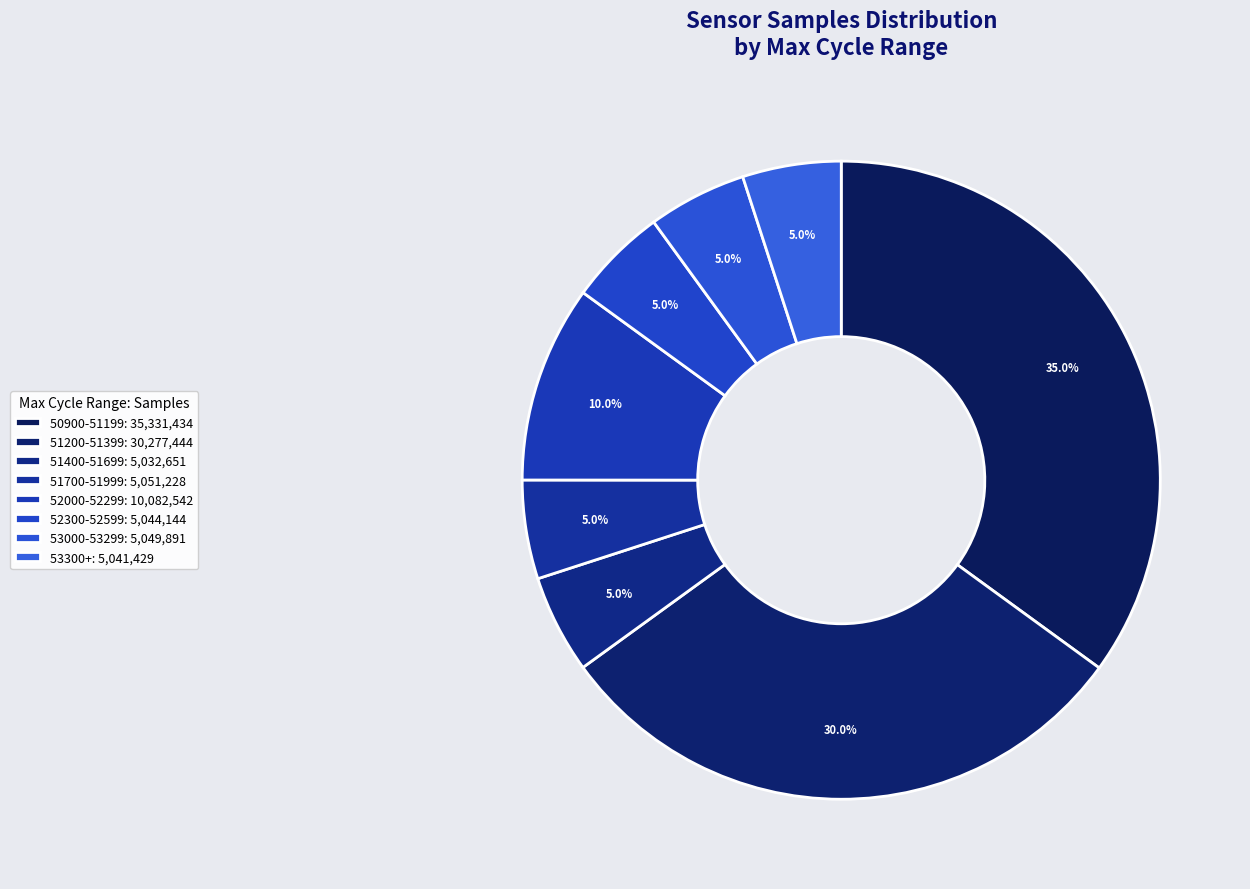

How many segments does this pie chart have?

8